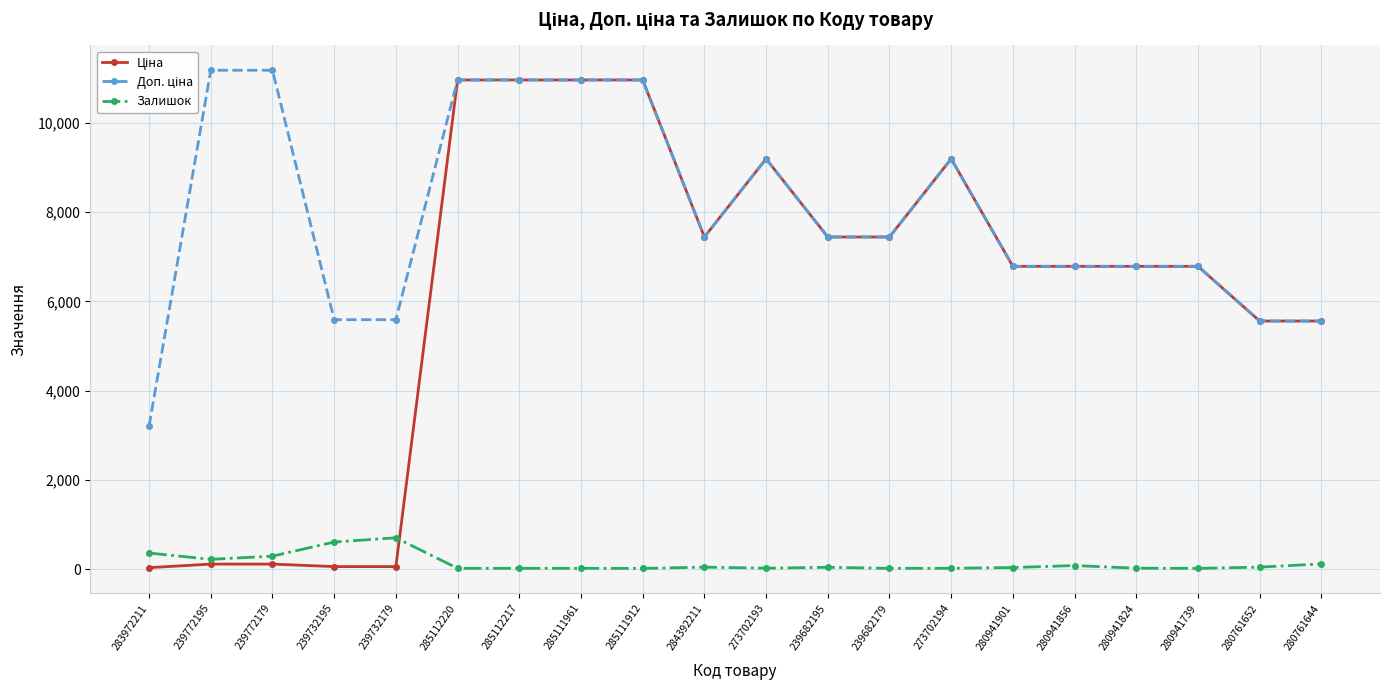

What is the greatest value displayed?

11182.0